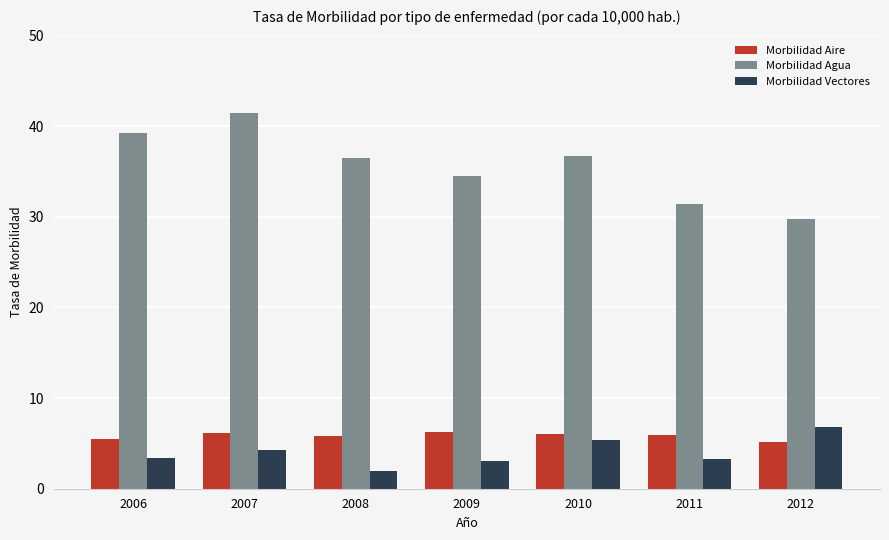

How many groups of bars are there?

7